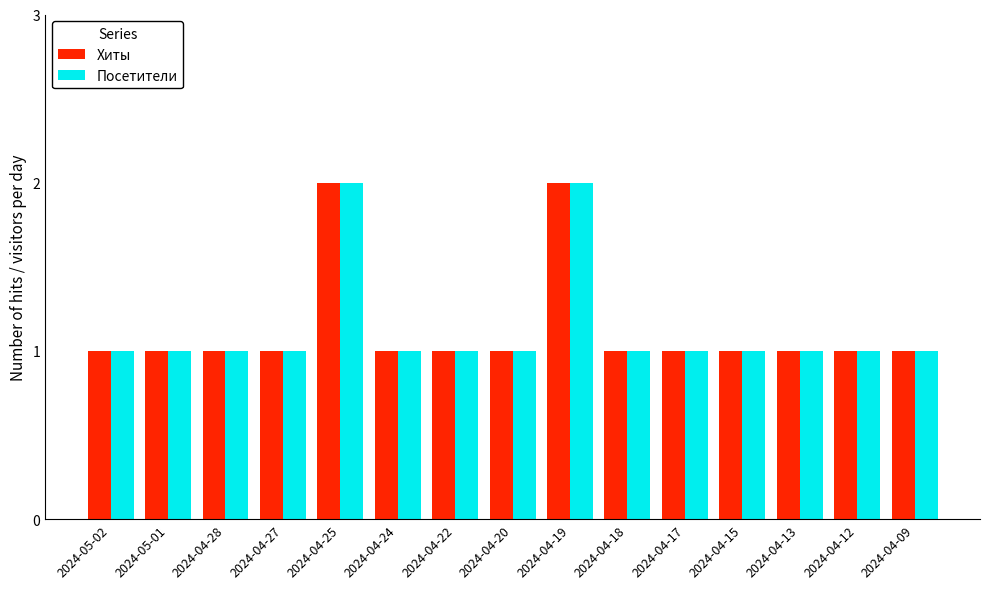

What is the average value of the Хиты series?

1